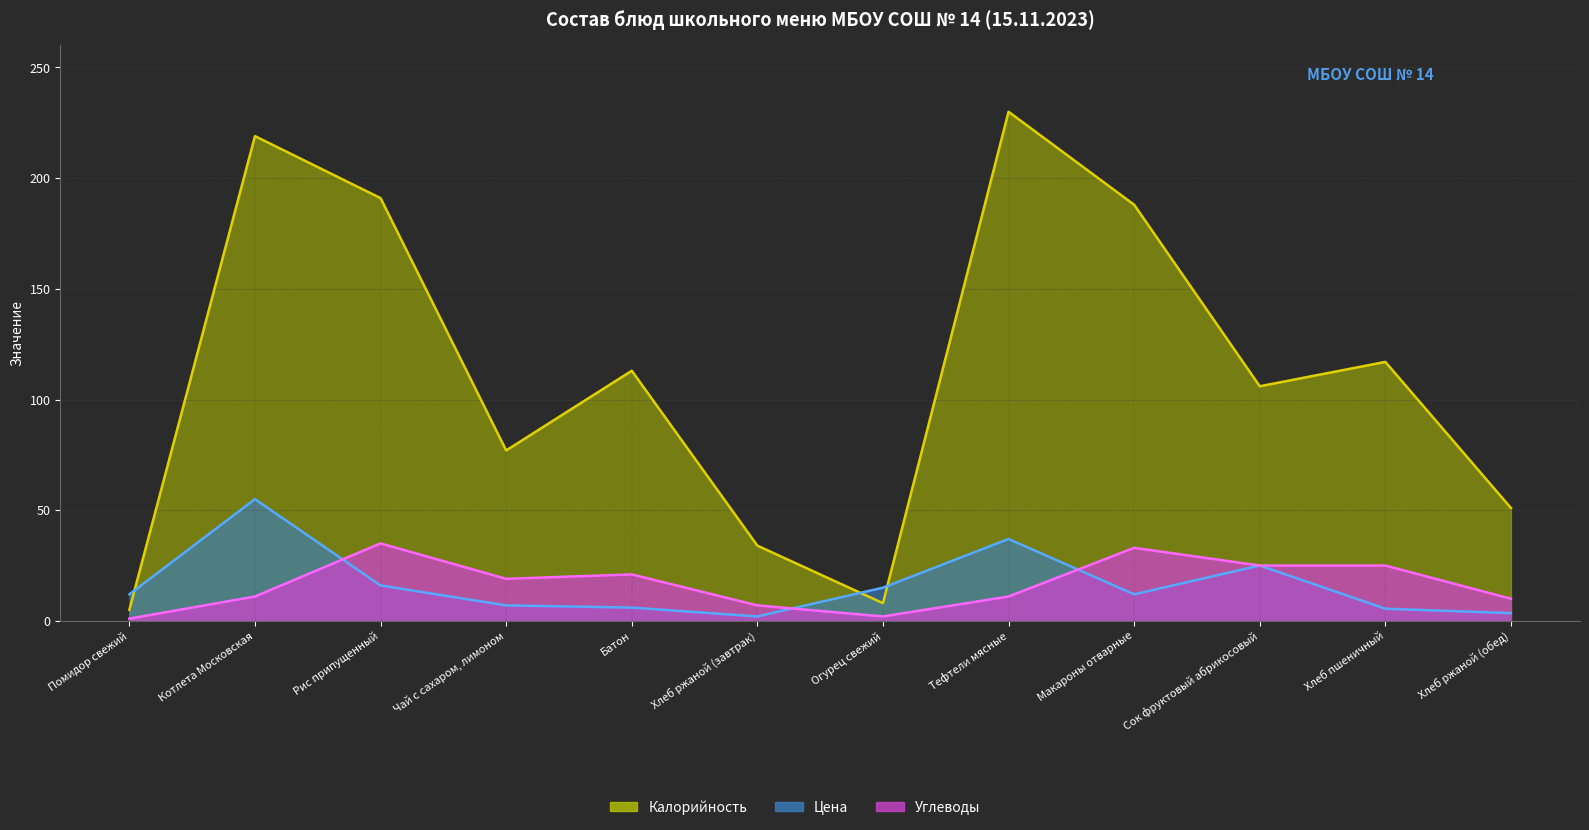

Reading left to right, transcribe all the data shown in this chart.

Калорийность (линия): Помидор свежий=5.0	Котлета Московская=219.0	Рис припущенный=191.0	Чай с сахаром, лимоном=77.0	Батон=113.0	Хлеб ржаной (завтрак)=34.0	Огурец свежий=8.0	Тефтели мясные=230.0	Макароны отварные=188.0	Сок фруктовый абрикосовый=106.0	Хлеб пшеничный=117.0	Хлеб ржаной (обед)=51.0
Цена (линия): Помидор свежий=12.0	Котлета Московская=55.0	Рис припущенный=16.0	Чай с сахаром, лимоном=7.0	Батон=6.0	Хлеб ржаной (завтрак)=2.0	Огурец свежий=15.0	Тефтели мясные=37.0	Макароны отварные=12.0	Сок фруктовый абрикосовый=25.0	Хлеб пшеничный=5.5	Хлеб ржаной (обед)=3.5
Углеводы (линия): Помидор свежий=1.0	Котлета Московская=11.0	Рис припущенный=35.0	Чай с сахаром, лимоном=19.0	Батон=21.0	Хлеб ржаной (завтрак)=7.0	Огурец свежий=2.0	Тефтели мясные=11.0	Макароны отварные=33.0	Сок фруктовый абрикосовый=25.0	Хлеб пшеничный=25.0	Хлеб ржаной (обед)=10.0